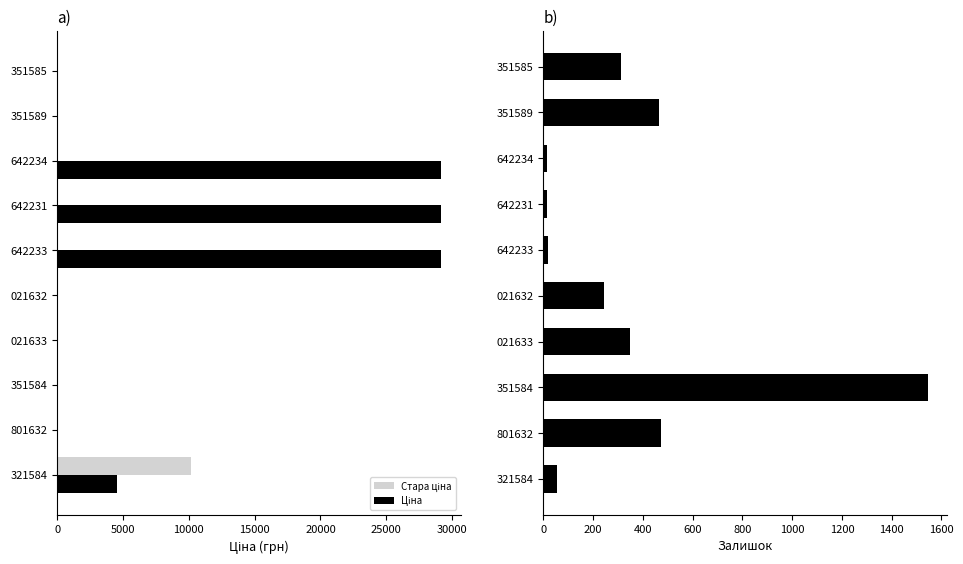

How many values in the Ціна series exceed 37?

7